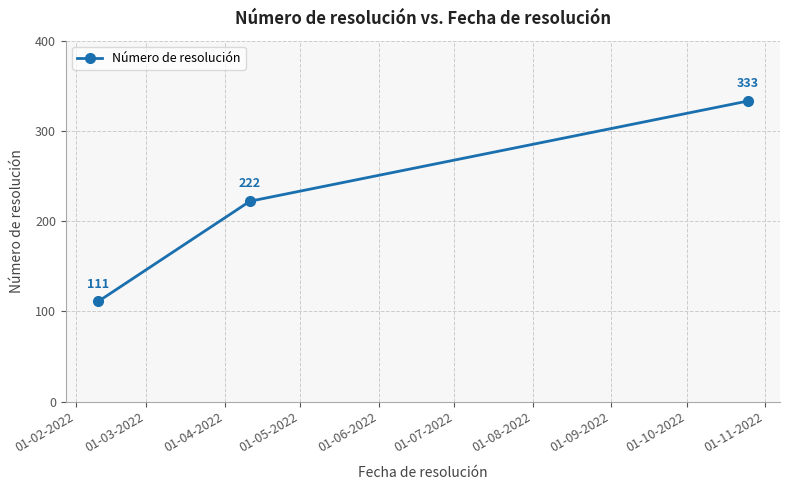

How many values are between 111 and 333?

3